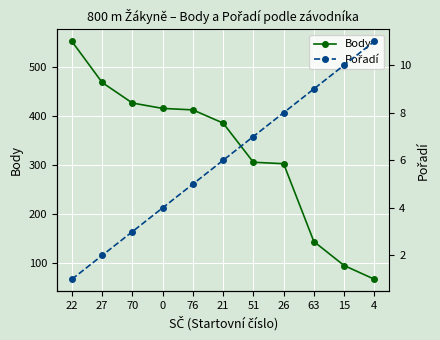

Which category has the highest value in the Pořadí series?

4